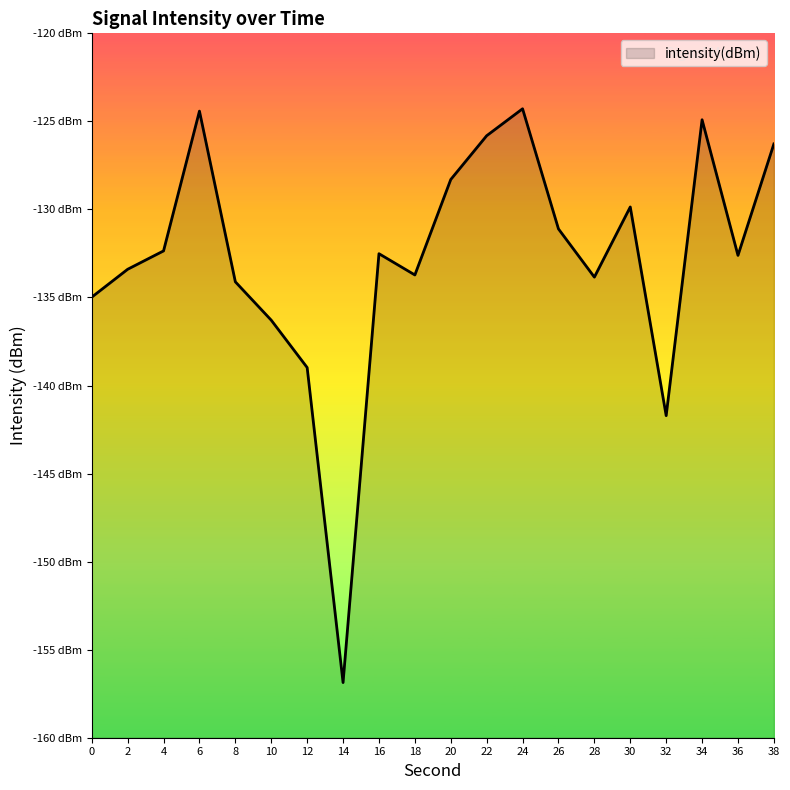

What is the minimum value shown in the chart?

-156.9